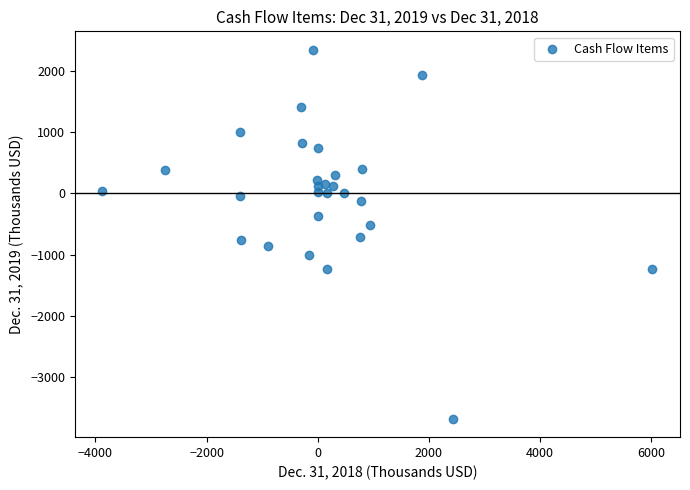

What is the range of X values (max minus min)?

9903